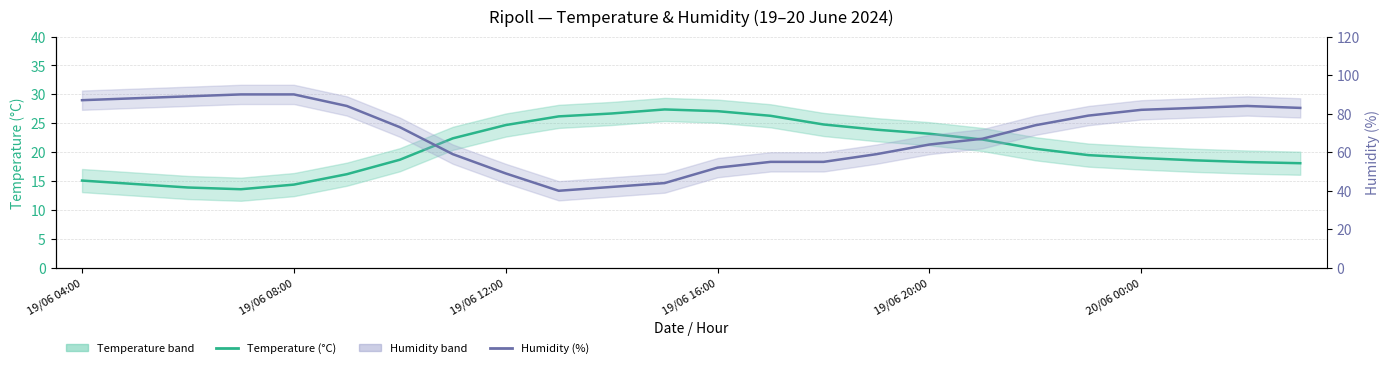

How many series are shown in this chart?

2